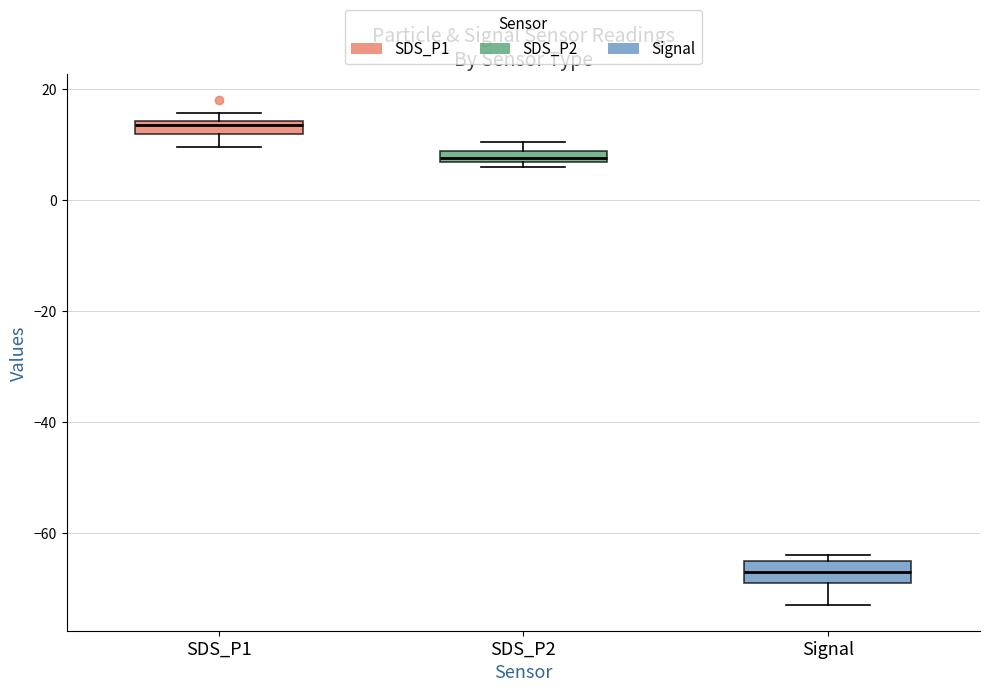

Which box's median line is the highest?

SDS_P1